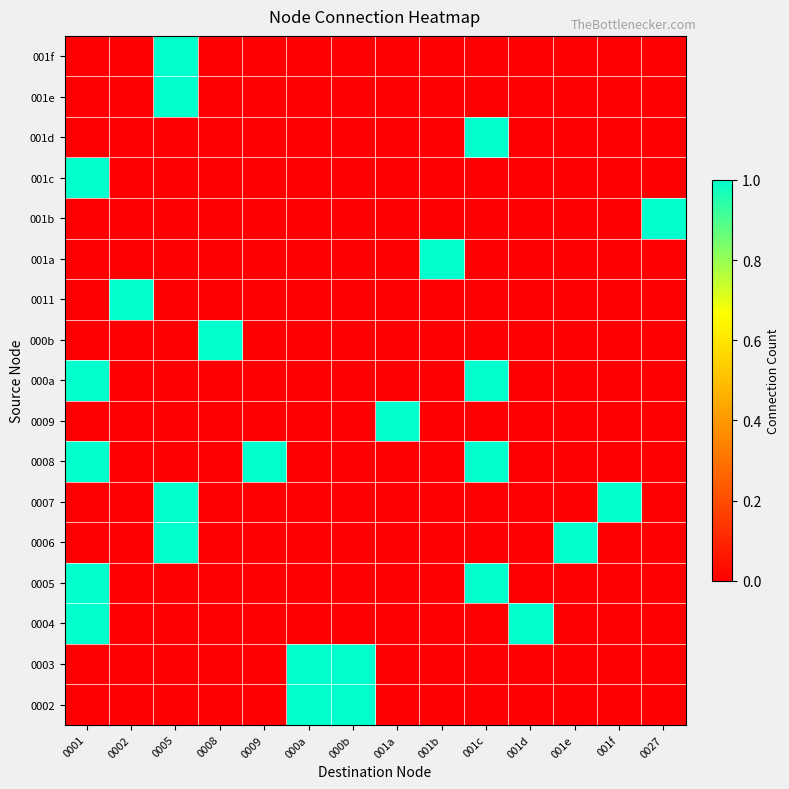

Reading left to right, list all the values displayed in this chart.

0002: 0001=0	0002=0	0005=0	0008=0	0009=0	000a=1	000b=1	001a=0	001b=0	001c=0	001d=0	001e=0	001f=0	0027=0
0003: 0001=0	0002=0	0005=0	0008=0	0009=0	000a=1	000b=1	001a=0	001b=0	001c=0	001d=0	001e=0	001f=0	0027=0
0004: 0001=1	0002=0	0005=0	0008=0	0009=0	000a=0	000b=0	001a=0	001b=0	001c=0	001d=1	001e=0	001f=0	0027=0
0005: 0001=1	0002=0	0005=0	0008=0	0009=0	000a=0	000b=0	001a=0	001b=0	001c=1	001d=0	001e=0	001f=0	0027=0
0006: 0001=0	0002=0	0005=1	0008=0	0009=0	000a=0	000b=0	001a=0	001b=0	001c=0	001d=0	001e=1	001f=0	0027=0
0007: 0001=0	0002=0	0005=1	0008=0	0009=0	000a=0	000b=0	001a=0	001b=0	001c=0	001d=0	001e=0	001f=1	0027=0
0008: 0001=1	0002=0	0005=0	0008=0	0009=1	000a=0	000b=0	001a=0	001b=0	001c=1	001d=0	001e=0	001f=0	0027=0
0009: 0001=0	0002=0	0005=0	0008=0	0009=0	000a=0	000b=0	001a=1	001b=0	001c=0	001d=0	001e=0	001f=0	0027=0
000a: 0001=1	0002=0	0005=0	0008=0	0009=0	000a=0	000b=0	001a=0	001b=0	001c=1	001d=0	001e=0	001f=0	0027=0
000b: 0001=0	0002=0	0005=0	0008=1	0009=0	000a=0	000b=0	001a=0	001b=0	001c=0	001d=0	001e=0	001f=0	0027=0
0011: 0001=0	0002=1	0005=0	0008=0	0009=0	000a=0	000b=0	001a=0	001b=0	001c=0	001d=0	001e=0	001f=0	0027=0
001a: 0001=0	0002=0	0005=0	0008=0	0009=0	000a=0	000b=0	001a=0	001b=1	001c=0	001d=0	001e=0	001f=0	0027=0
001b: 0001=0	0002=0	0005=0	0008=0	0009=0	000a=0	000b=0	001a=0	001b=0	001c=0	001d=0	001e=0	001f=0	0027=1
001c: 0001=1	0002=0	0005=0	0008=0	0009=0	000a=0	000b=0	001a=0	001b=0	001c=0	001d=0	001e=0	001f=0	0027=0
001d: 0001=0	0002=0	0005=0	0008=0	0009=0	000a=0	000b=0	001a=0	001b=0	001c=1	001d=0	001e=0	001f=0	0027=0
001e: 0001=0	0002=0	0005=1	0008=0	0009=0	000a=0	000b=0	001a=0	001b=0	001c=0	001d=0	001e=0	001f=0	0027=0
001f: 0001=0	0002=0	0005=1	0008=0	0009=0	000a=0	000b=0	001a=0	001b=0	001c=0	001d=0	001e=0	001f=0	0027=0